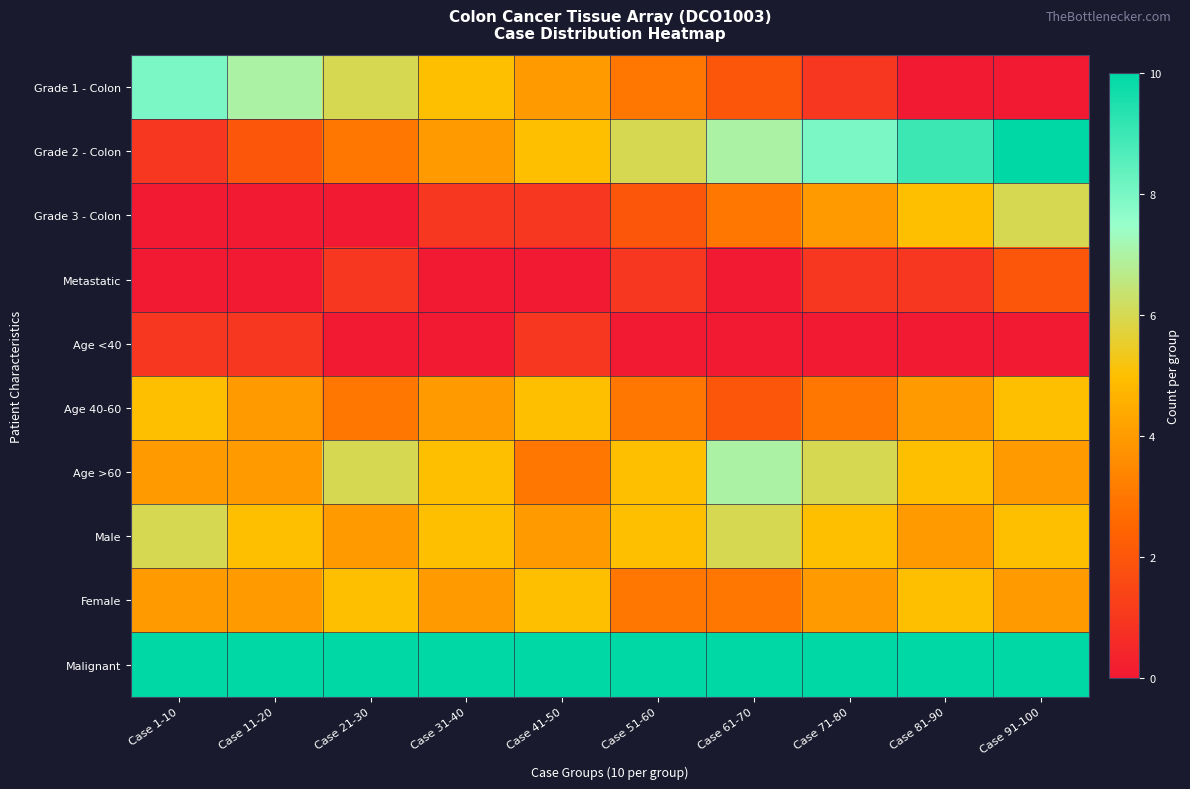

Reading right to left, extract all data points from this chart.

Grade 1 - Colon: Case 91-100=0	Case 81-90=0	Case 71-80=1	Case 61-70=2	Case 51-60=3	Case 41-50=4	Case 31-40=5	Case 21-30=6	Case 11-20=7	Case 1-10=8
Grade 2 - Colon: Case 91-100=10	Case 81-90=9	Case 71-80=8	Case 61-70=7	Case 51-60=6	Case 41-50=5	Case 31-40=4	Case 21-30=3	Case 11-20=2	Case 1-10=1
Grade 3 - Colon: Case 91-100=6	Case 81-90=5	Case 71-80=4	Case 61-70=3	Case 51-60=2	Case 41-50=1	Case 31-40=1	Case 21-30=0	Case 11-20=0	Case 1-10=0
Metastatic: Case 91-100=2	Case 81-90=1	Case 71-80=1	Case 61-70=0	Case 51-60=1	Case 41-50=0	Case 31-40=0	Case 21-30=1	Case 11-20=0	Case 1-10=0
Age <40: Case 91-100=0	Case 81-90=0	Case 71-80=0	Case 61-70=0	Case 51-60=0	Case 41-50=1	Case 31-40=0	Case 21-30=0	Case 11-20=1	Case 1-10=1
Age 40-60: Case 91-100=5	Case 81-90=4	Case 71-80=3	Case 61-70=2	Case 51-60=3	Case 41-50=5	Case 31-40=4	Case 21-30=3	Case 11-20=4	Case 1-10=5
Age >60: Case 91-100=4	Case 81-90=5	Case 71-80=6	Case 61-70=7	Case 51-60=5	Case 41-50=3	Case 31-40=5	Case 21-30=6	Case 11-20=4	Case 1-10=4
Male: Case 91-100=5	Case 81-90=4	Case 71-80=5	Case 61-70=6	Case 51-60=5	Case 41-50=4	Case 31-40=5	Case 21-30=4	Case 11-20=5	Case 1-10=6
Female: Case 91-100=4	Case 81-90=5	Case 71-80=4	Case 61-70=3	Case 51-60=3	Case 41-50=5	Case 31-40=4	Case 21-30=5	Case 11-20=4	Case 1-10=4
Malignant: Case 91-100=10	Case 81-90=10	Case 71-80=10	Case 61-70=10	Case 51-60=10	Case 41-50=10	Case 31-40=10	Case 21-30=10	Case 11-20=10	Case 1-10=10